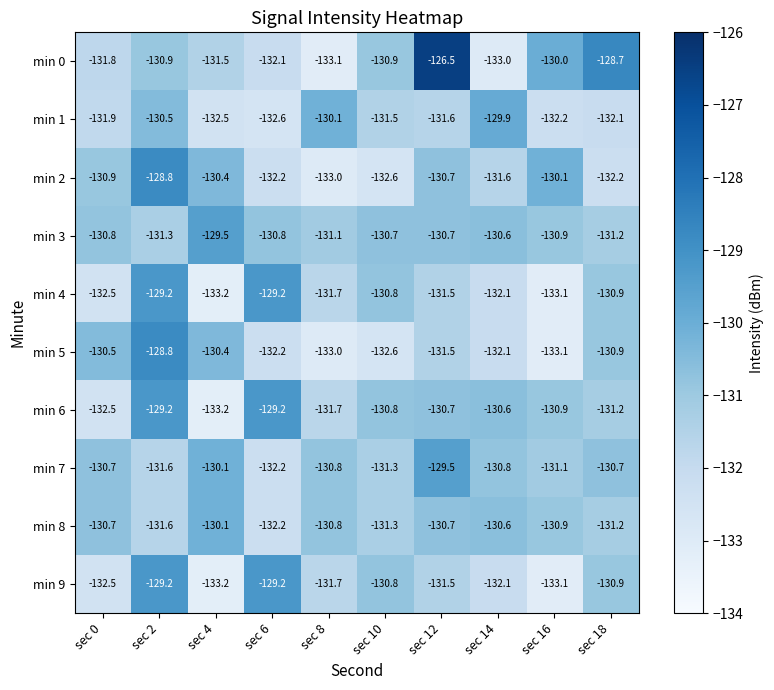

Which series changed the most between sec 12 and sec 16?

min 0